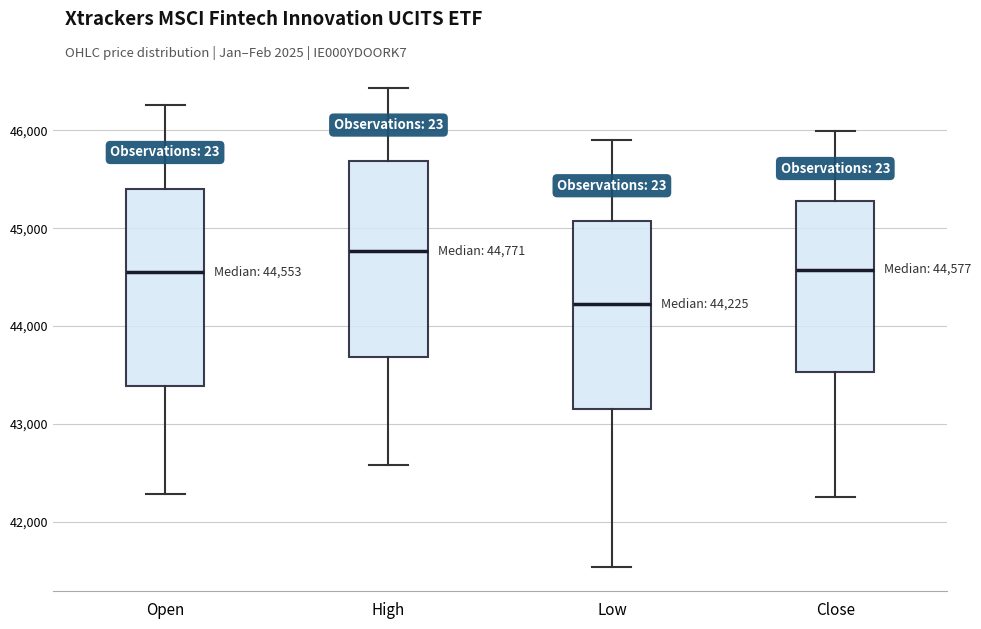

Which box has the highest median line?

High